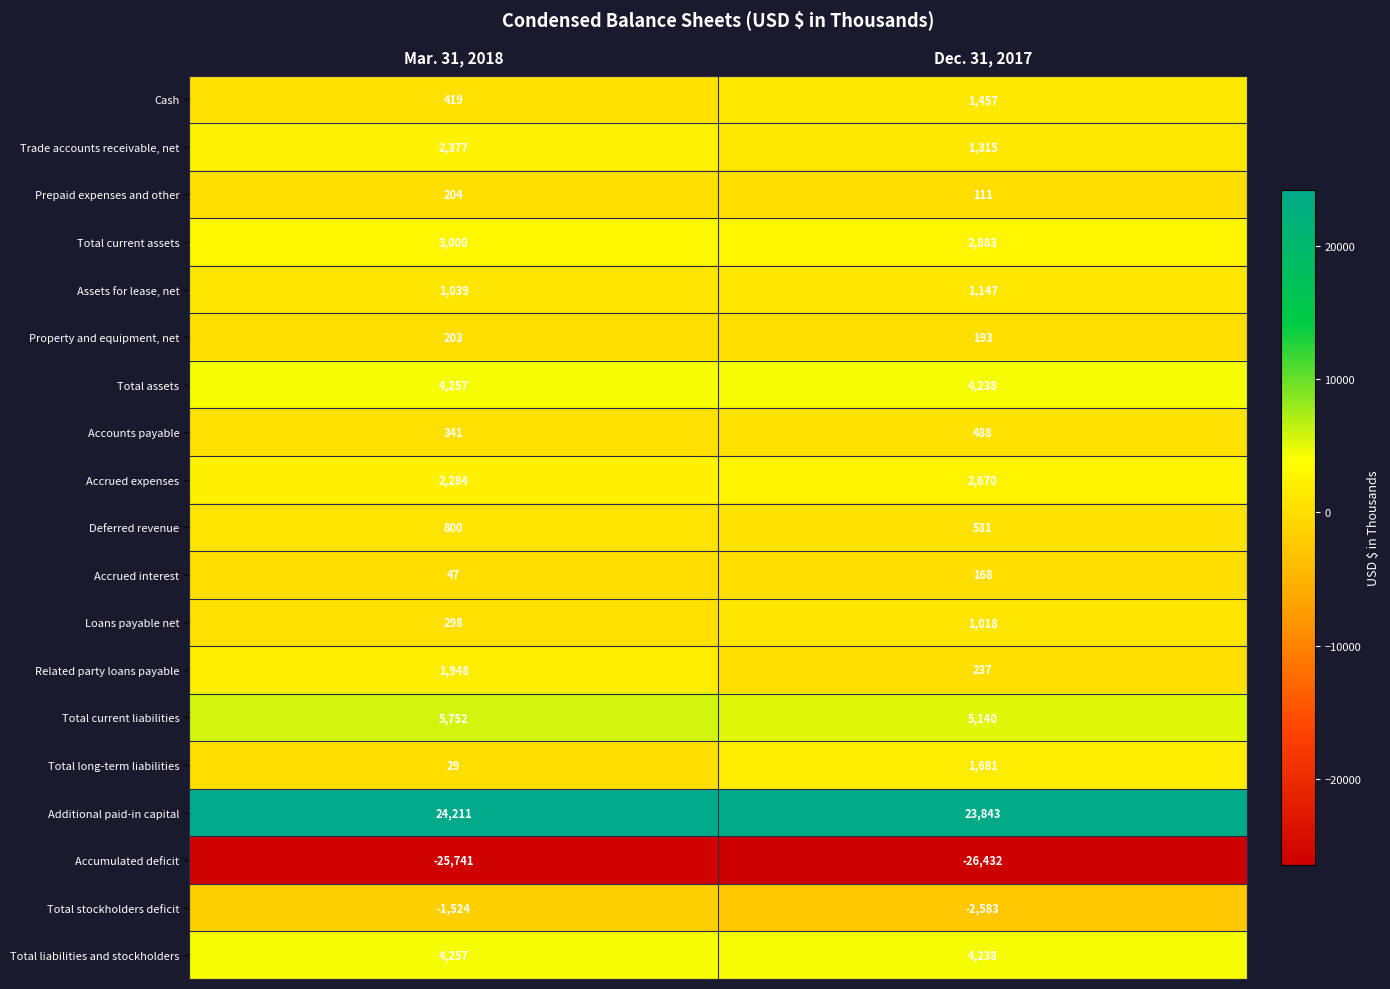

What is the smallest value displayed?

-26432